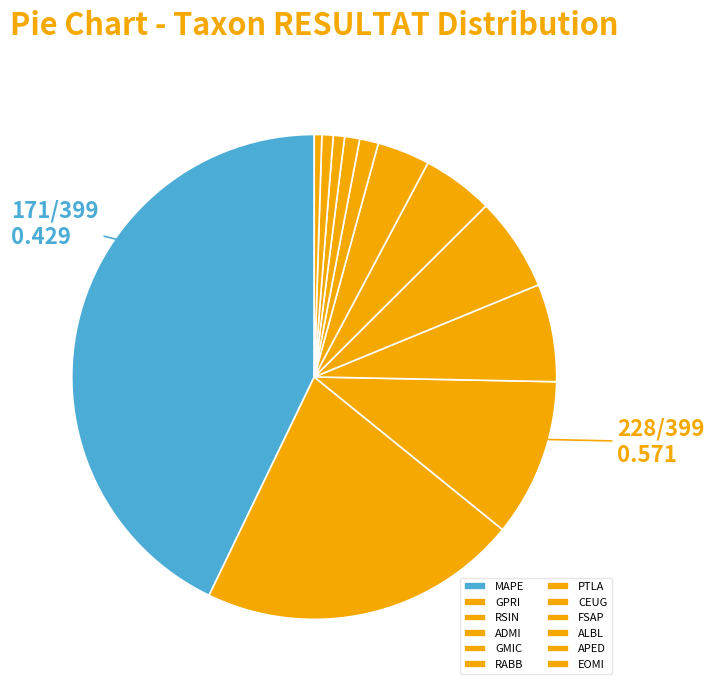

Is it true that PTLA is 4% of the pie?

True